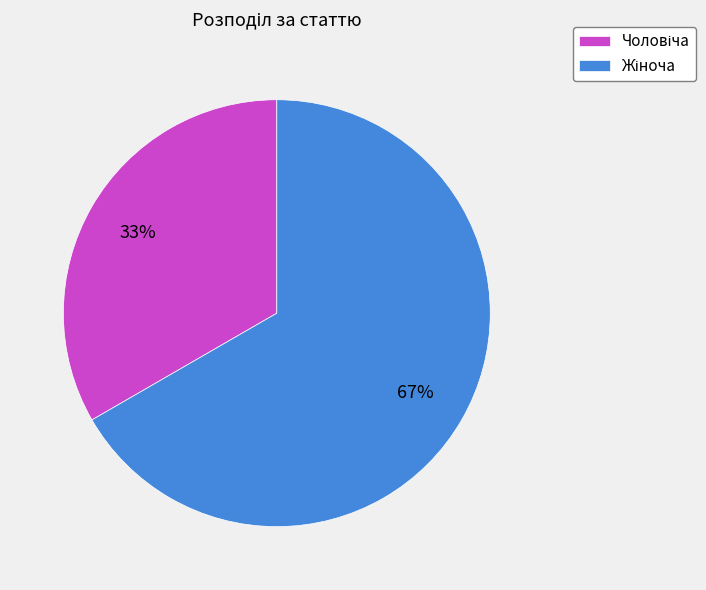

Is there any slice that represents more than half of the pie?

Yes